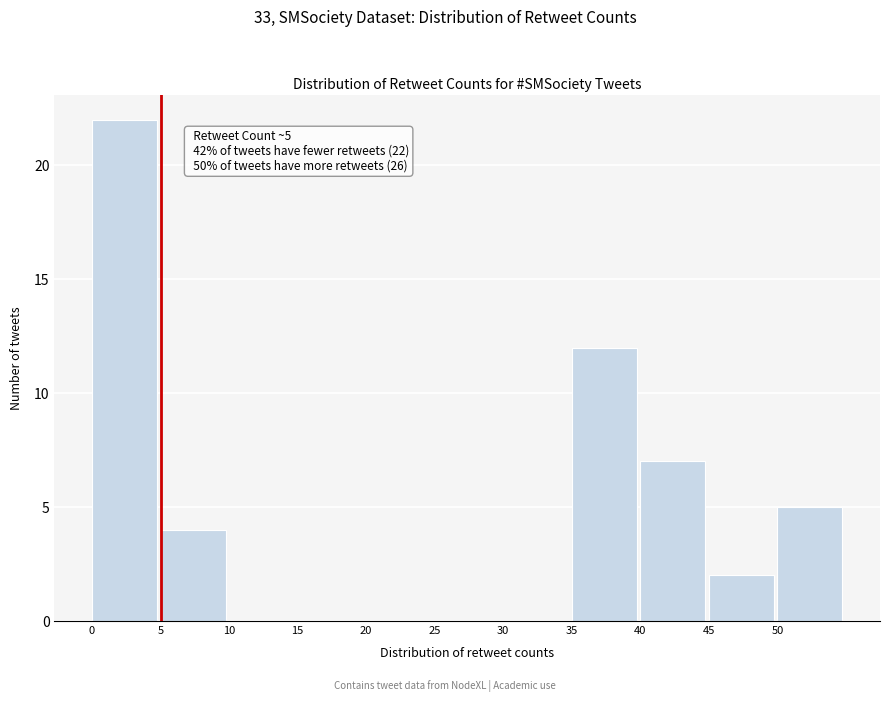

Which range on the x-axis has the tallest bar?

0 to 5